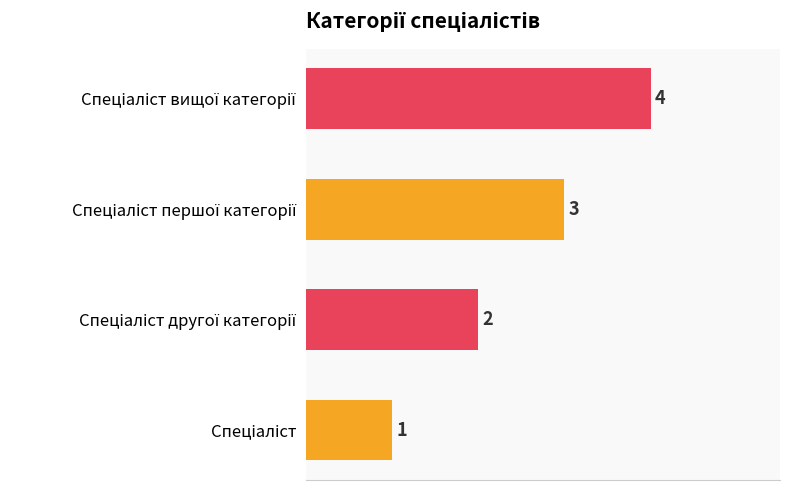

What is the difference between the maximum and minimum values?

3